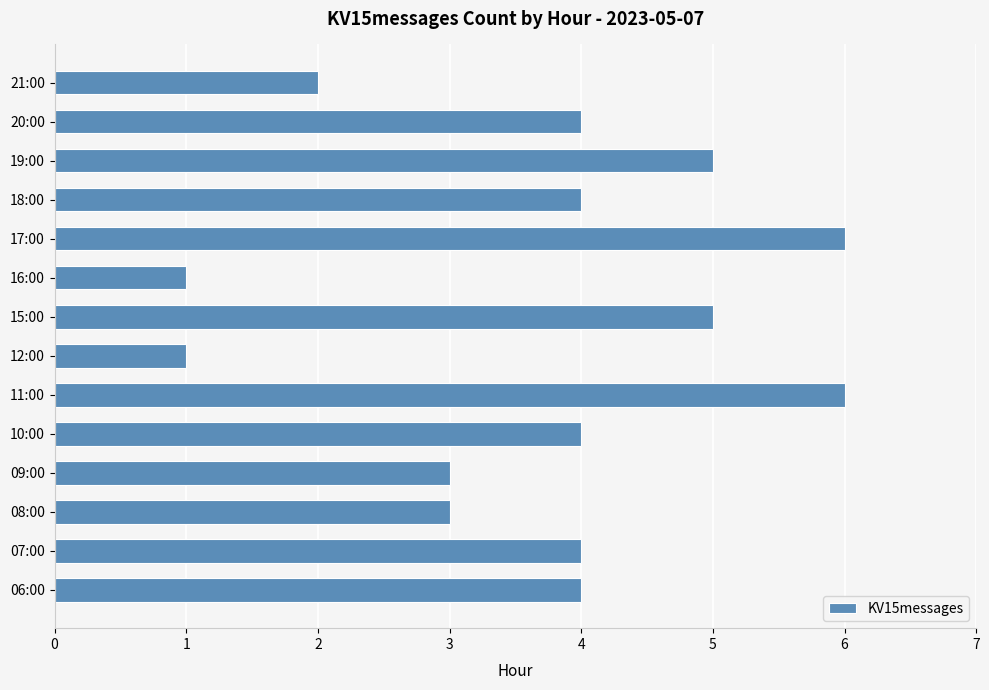

What is the maximum value shown in the chart?

6